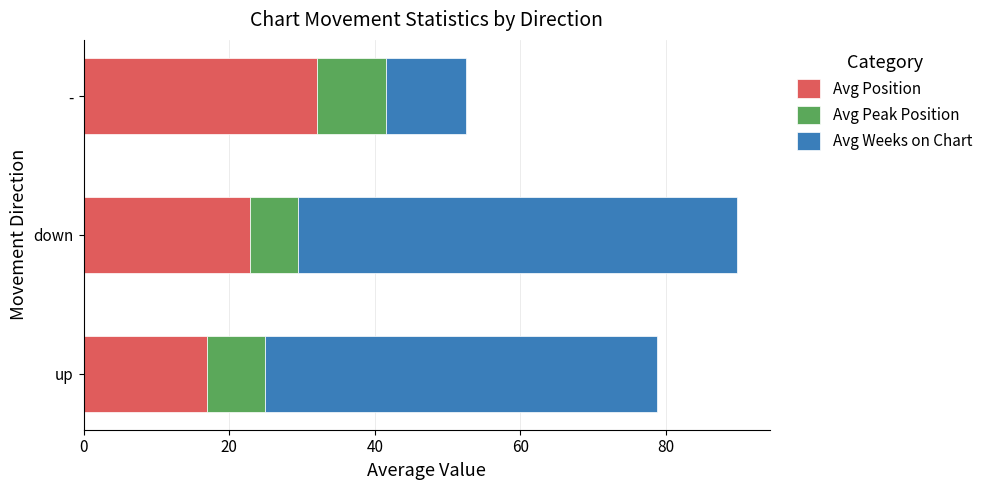

The Avg Position series shows 7.2 at -. True or false?

False